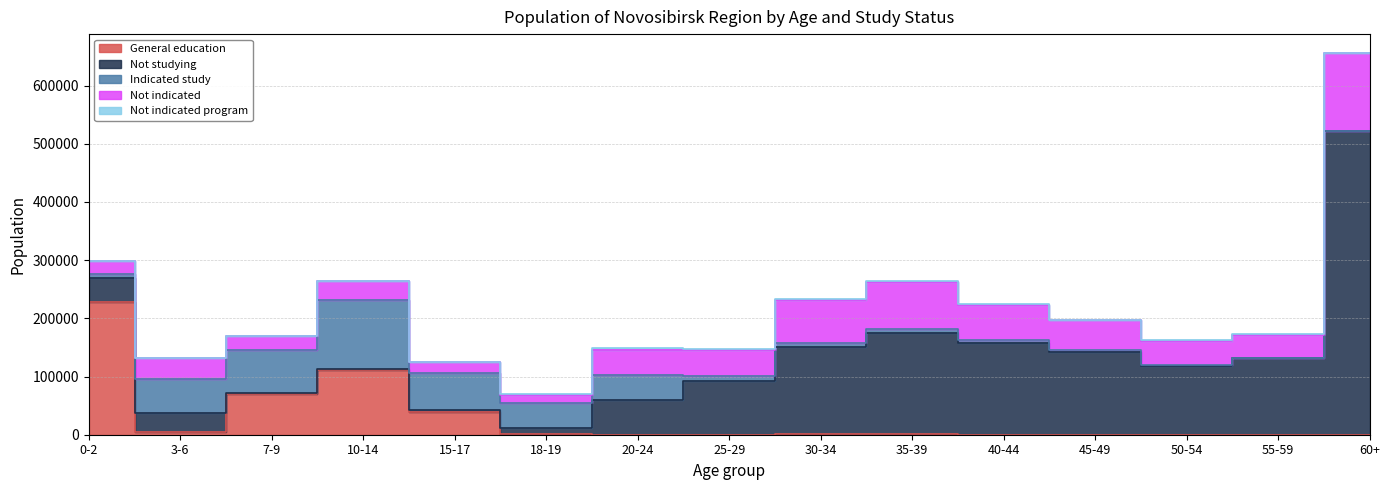

At which category does General education reach its first local peak?

10-14